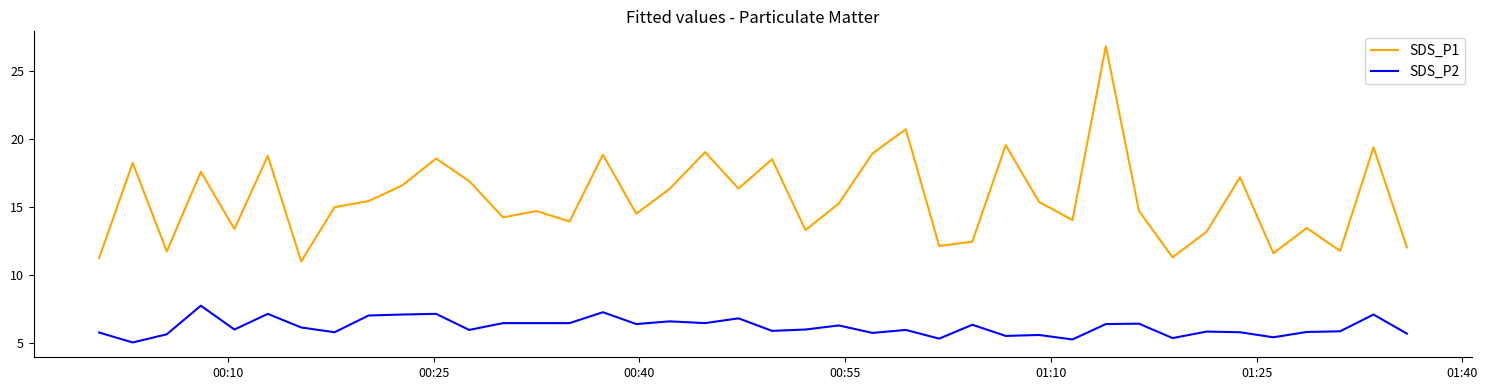

True or false: SDS_P1 has more than 1 points higher than both neighbors.

True